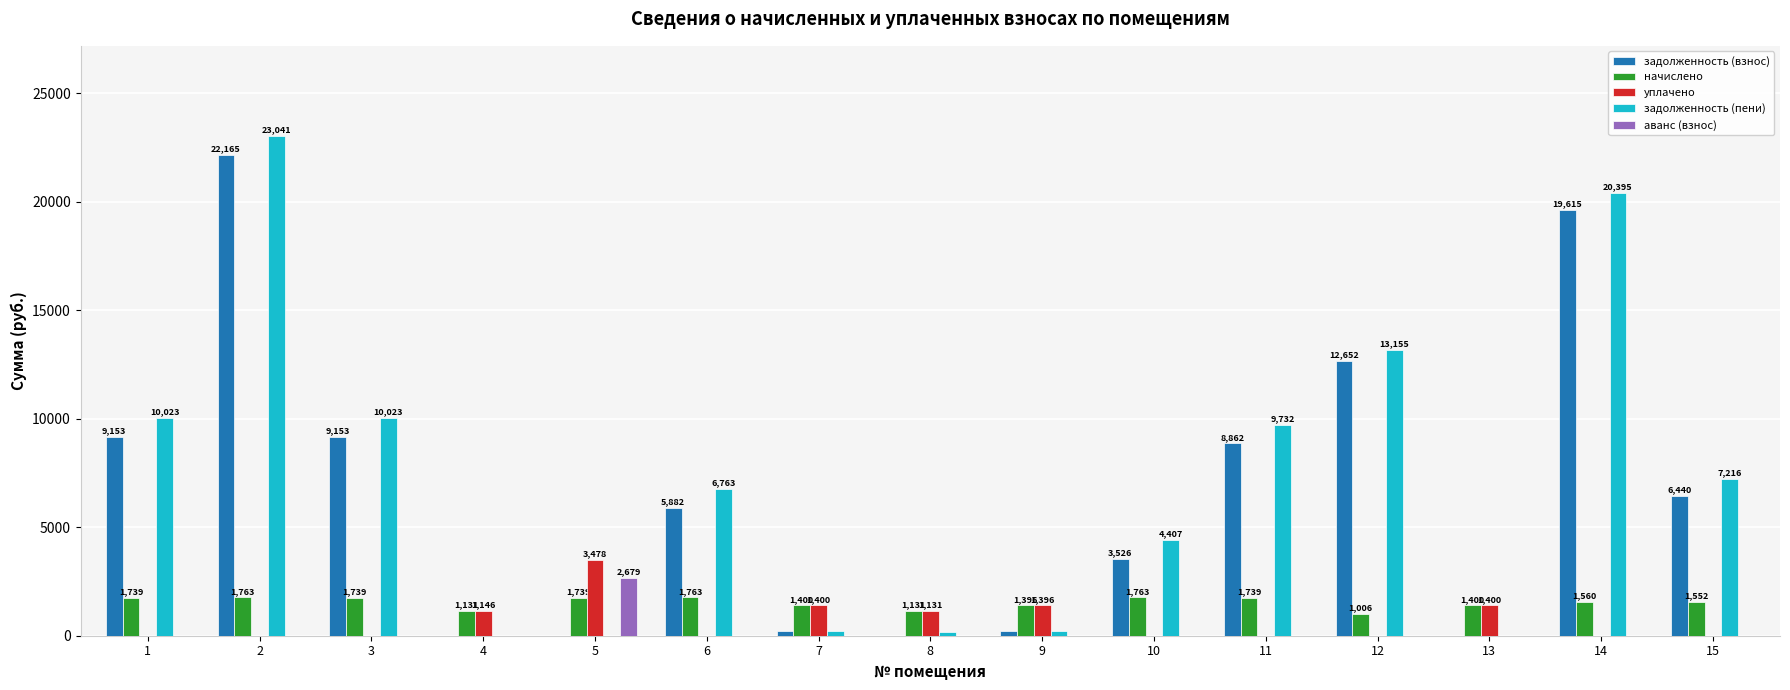

Is it true that задолженность (взнос) equals 0.0 at 4?

True